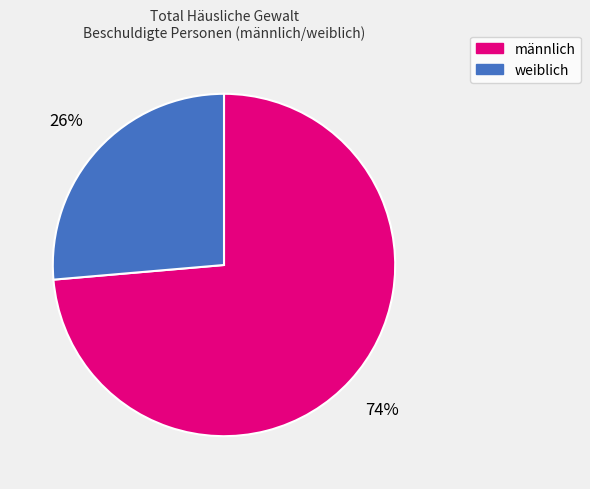

To the nearest percent, what portion does weiblich represent?

26%